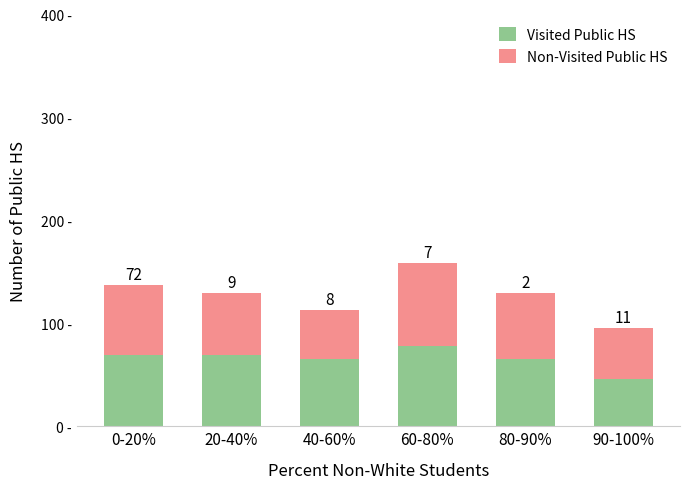

What is the label of the 1st bar from the left?

0-20%